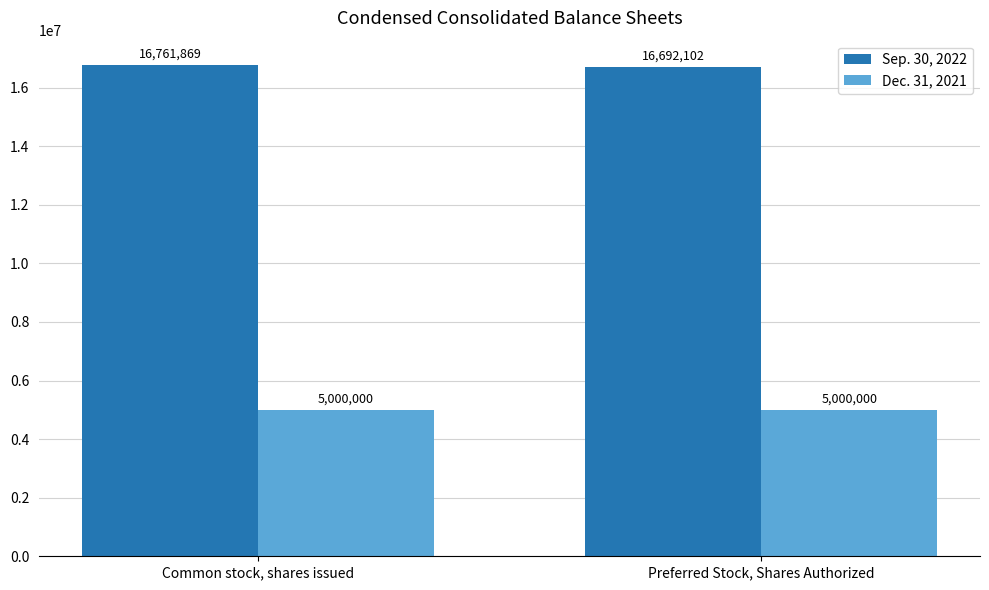

At which category is the sum across all series the highest?

Common stock, shares issued